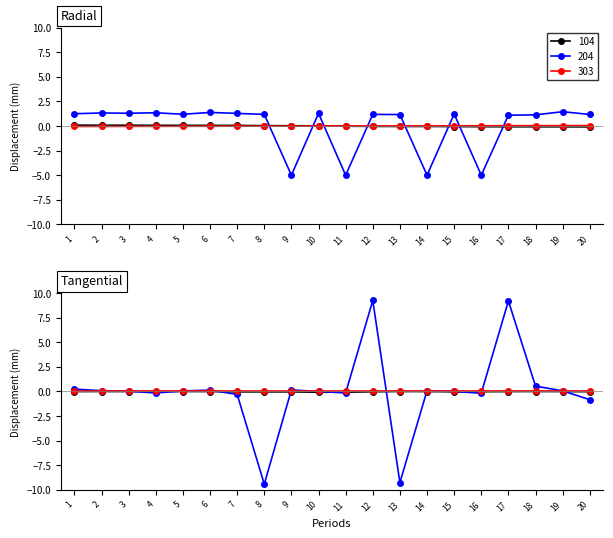

What is the lowest value of the 104 series?

-0.1